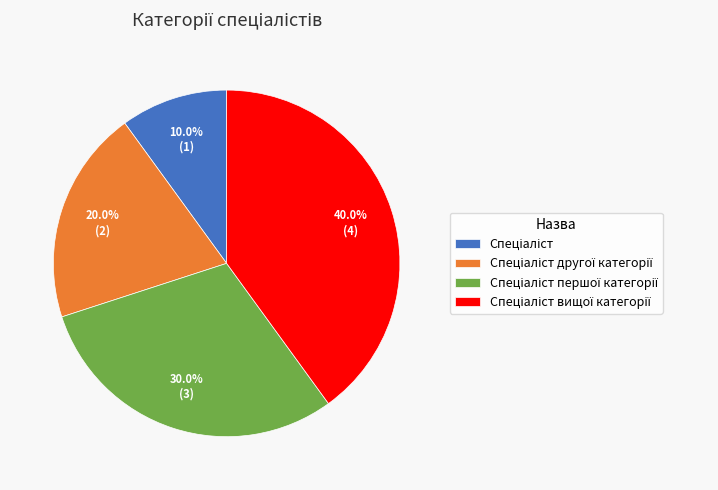

Is there a majority slice in this chart?

No